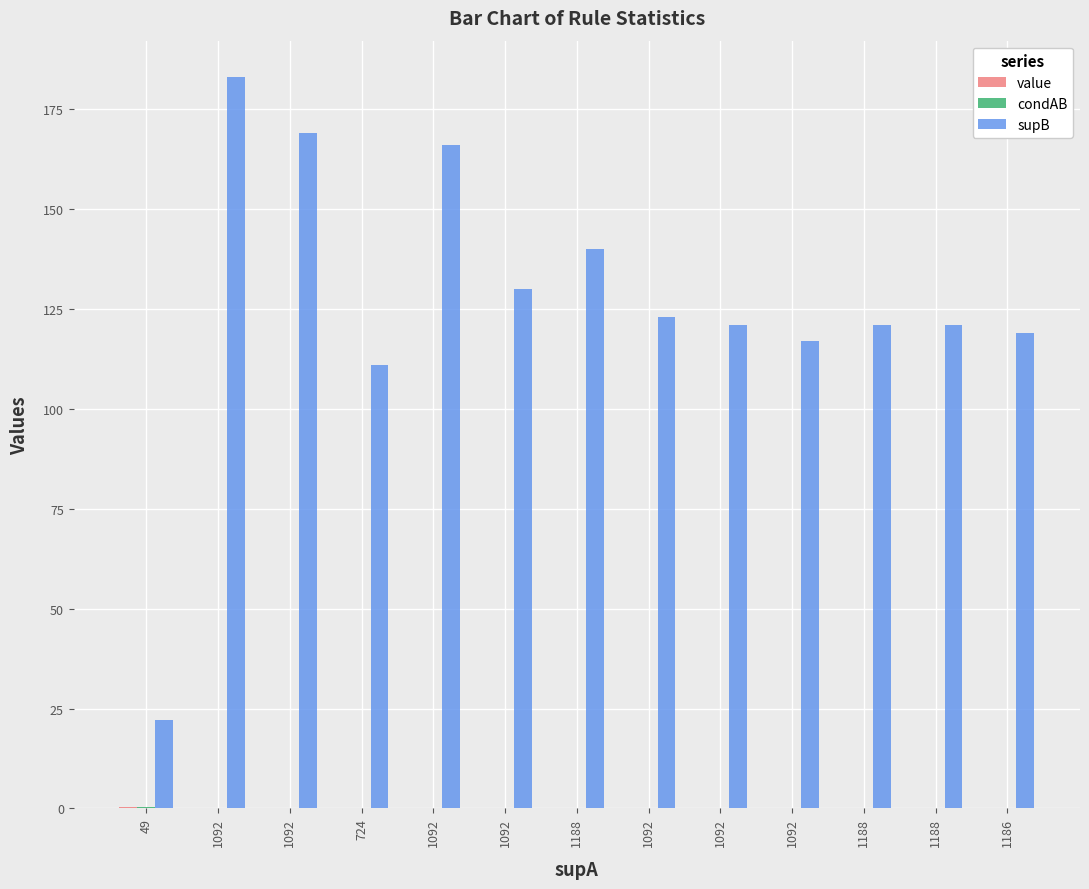

At which category is the sum across all series the highest?

1092